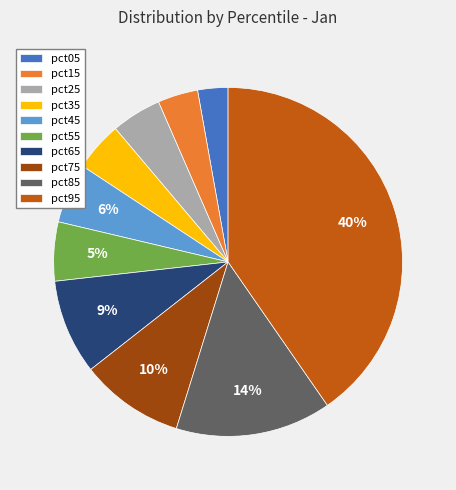

Is the sum of pct75 and pct85 greater than half?

No